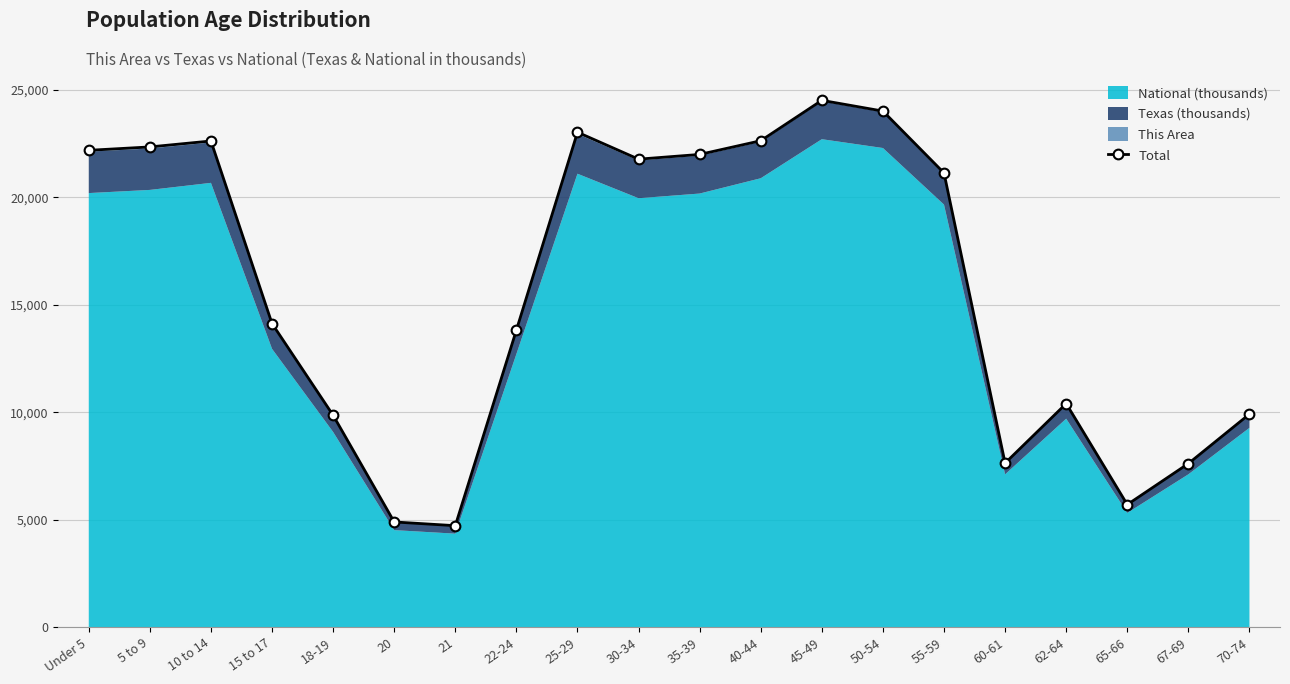

Where does the data first go above 21136?

Under 5